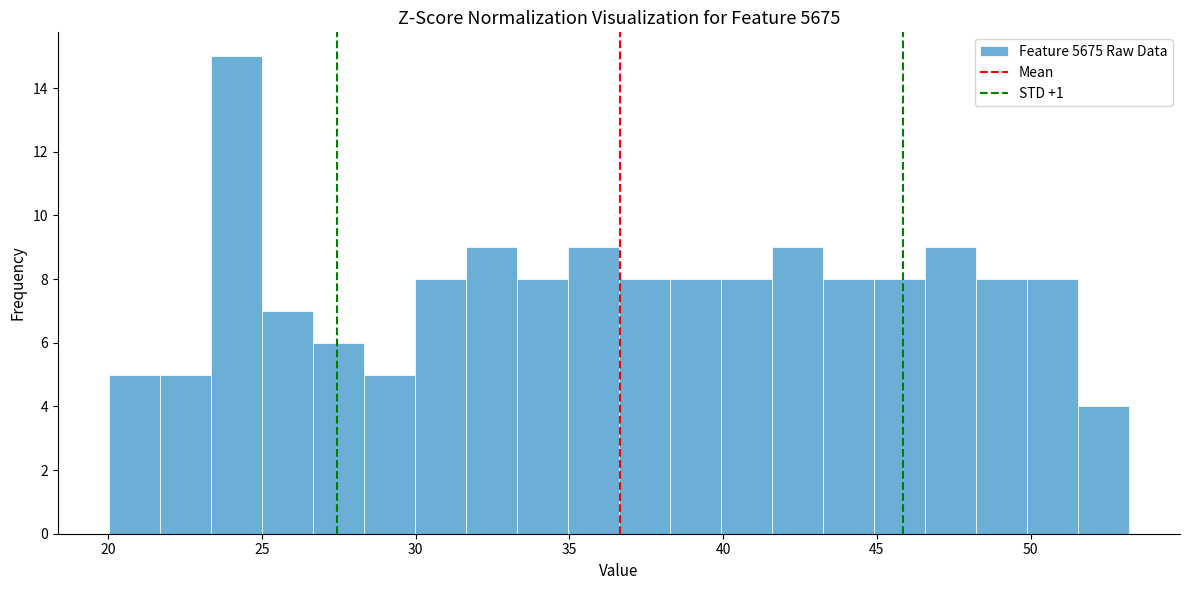

Around what value on the x-axis is the tallest bar? Give the approximate position of its centre, as read against the axis.

24.0